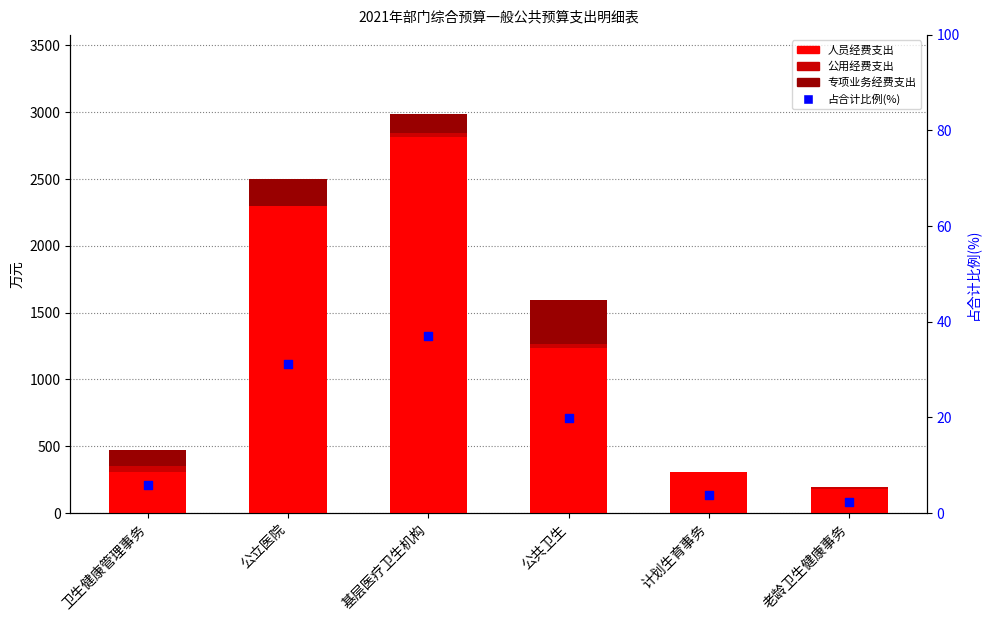

What are all the series names shown in the legend?

人员经费支出, 公用经费支出, 专项业务经费支出, 占合计比例